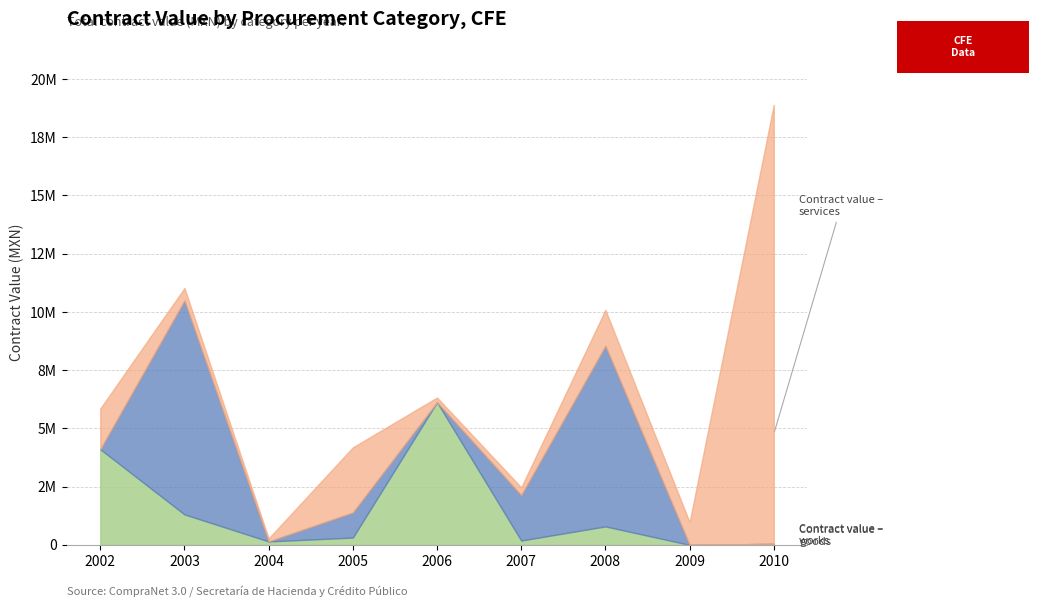

What is the spread (max minus min) of values at 2008?

6958451.8